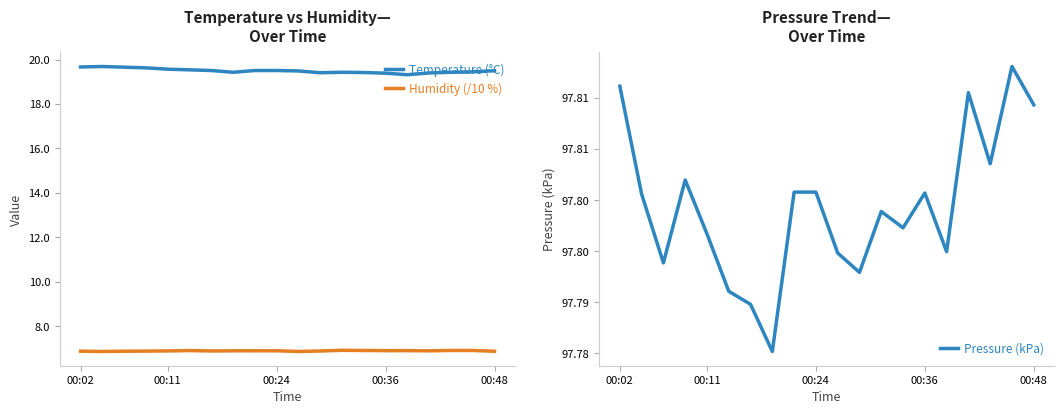

How many lines are shown in the chart?

3